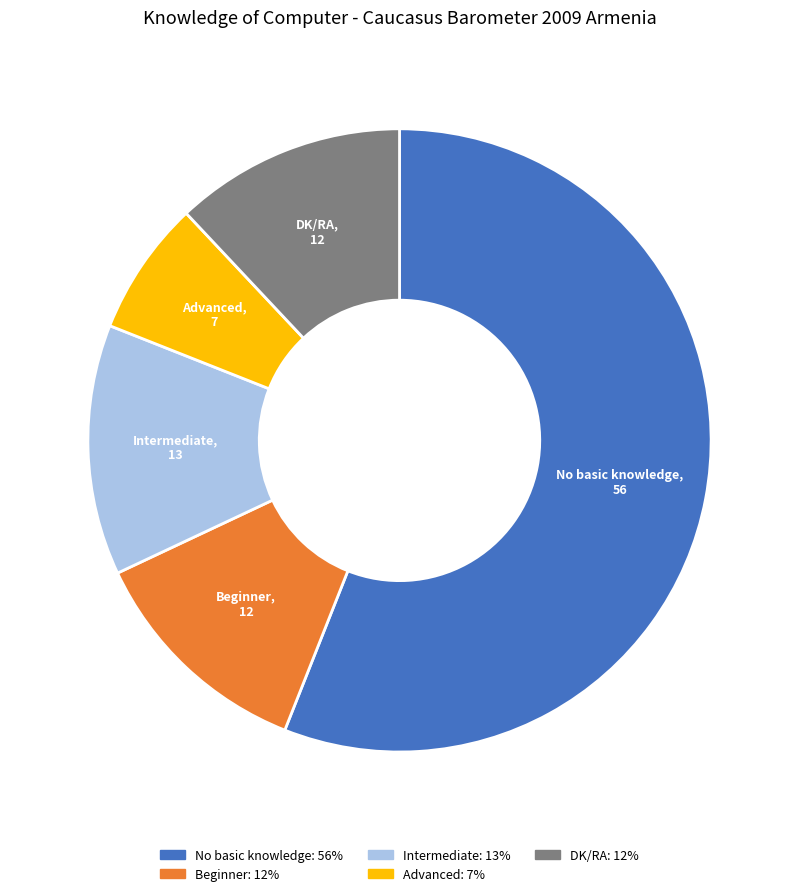

Count the number of slices in the pie.

5